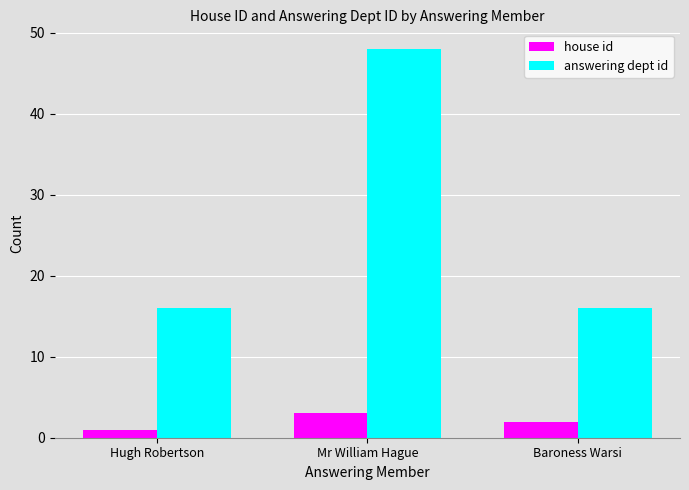

What is the label of the 3rd bar from the right?

Hugh Robertson